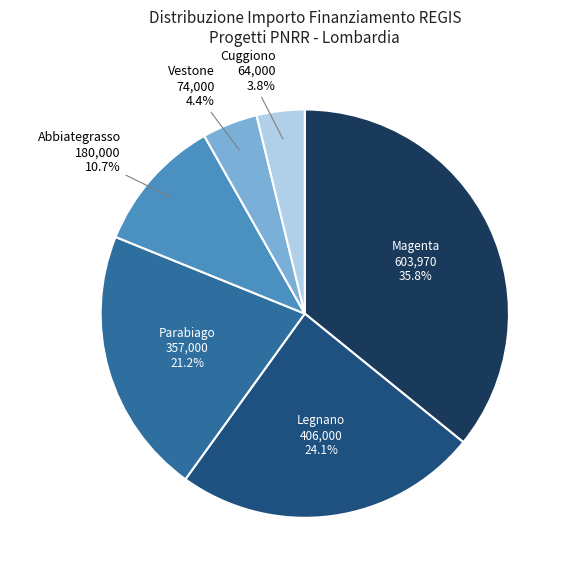

True or false: Abbiategrasso accounts for 20% of the total.

False